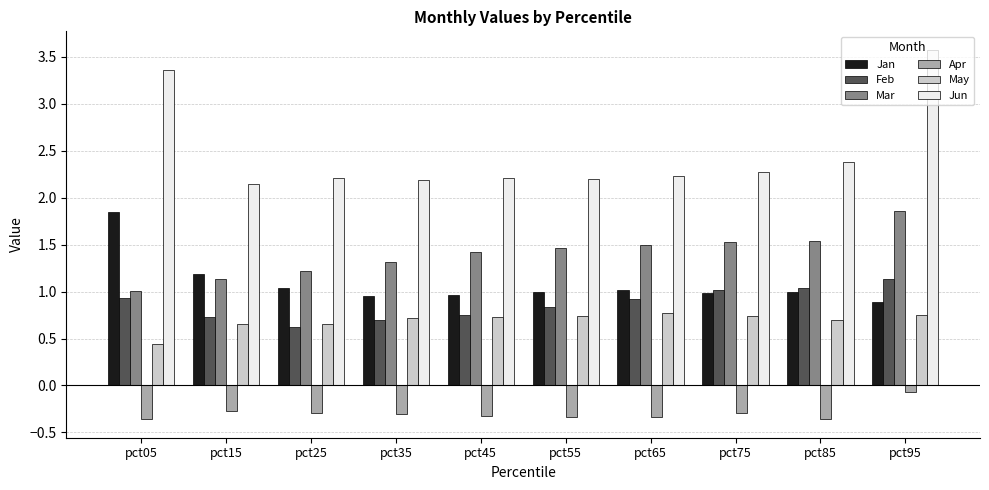

Which series has the largest total across all categories?

Jun